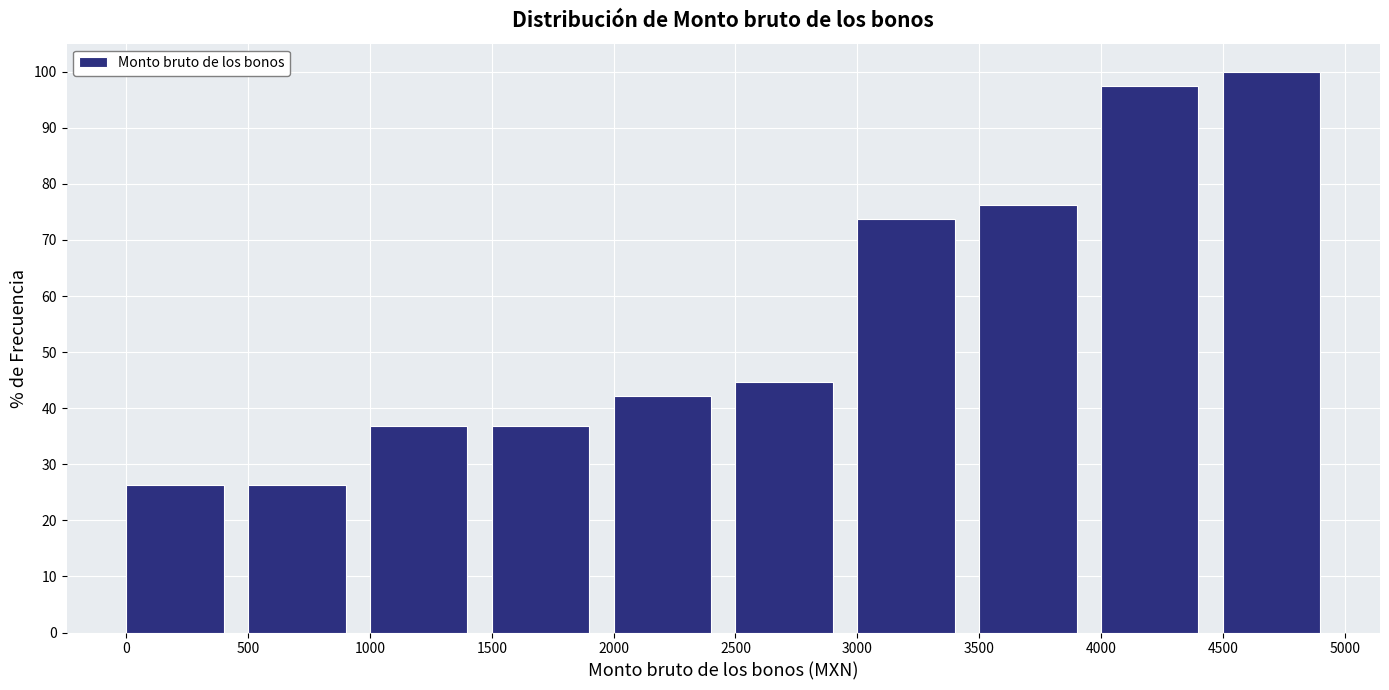

Over which range of the x-axis is the bar tallest?

4500 to 5000